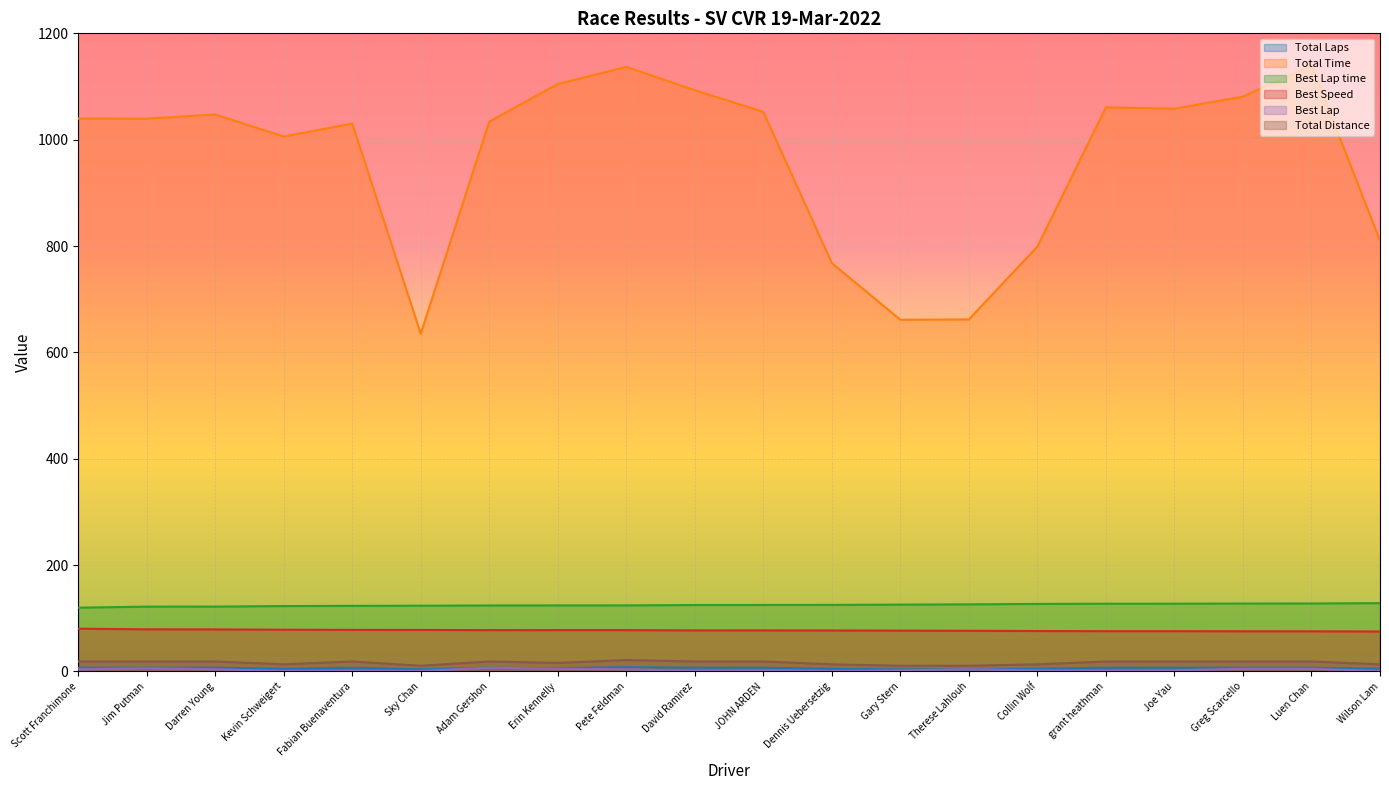

Where is the first local minimum for Total Distance?

Kevin Schweigert